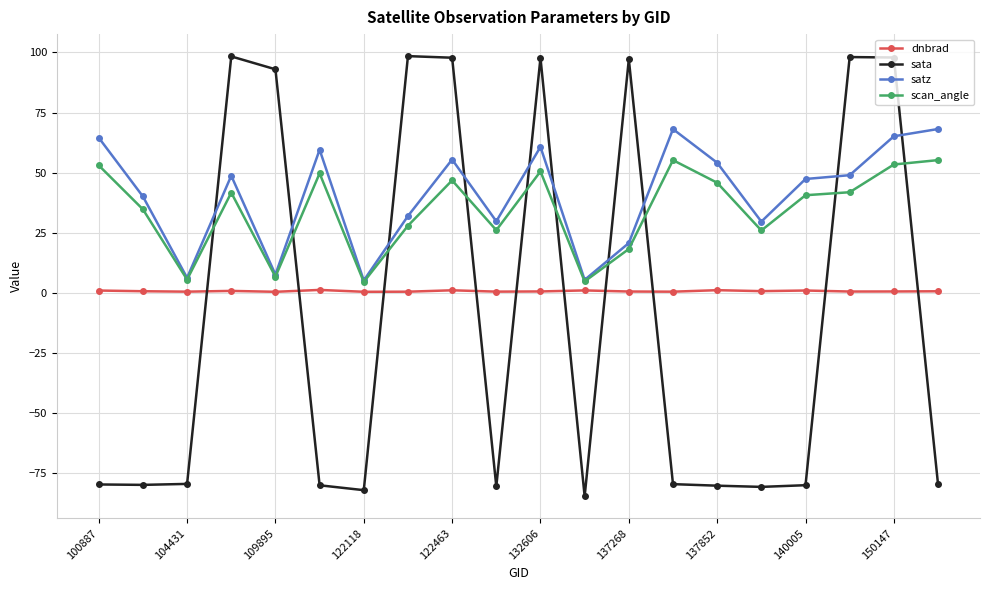

What is the greatest value displayed?

98.5